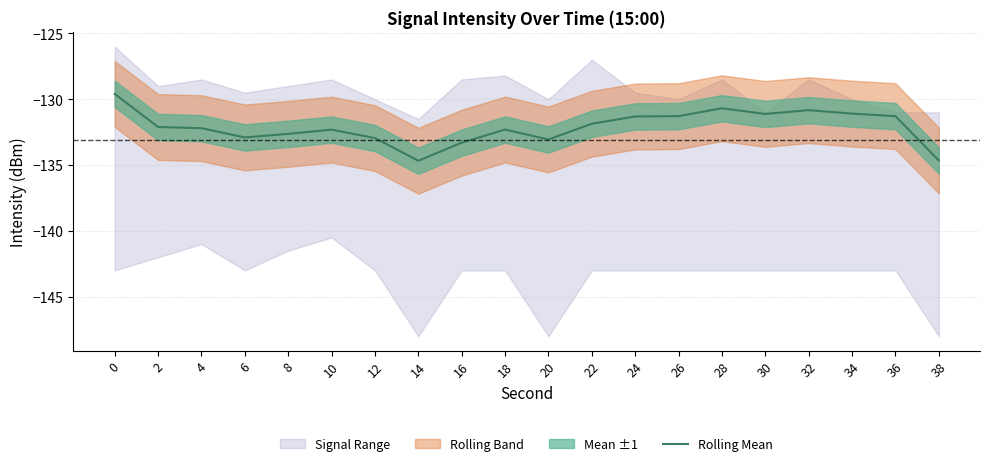

At which category does the data reach its first local peak?

10